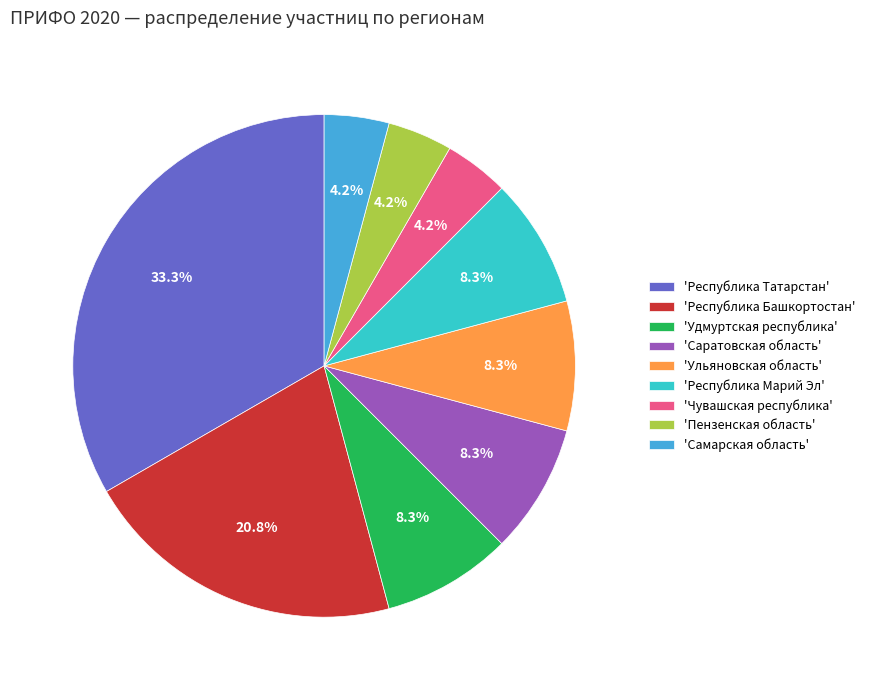

Is the sum of 'Ульяновская область' and 'Саратовская область' greater than half?

No